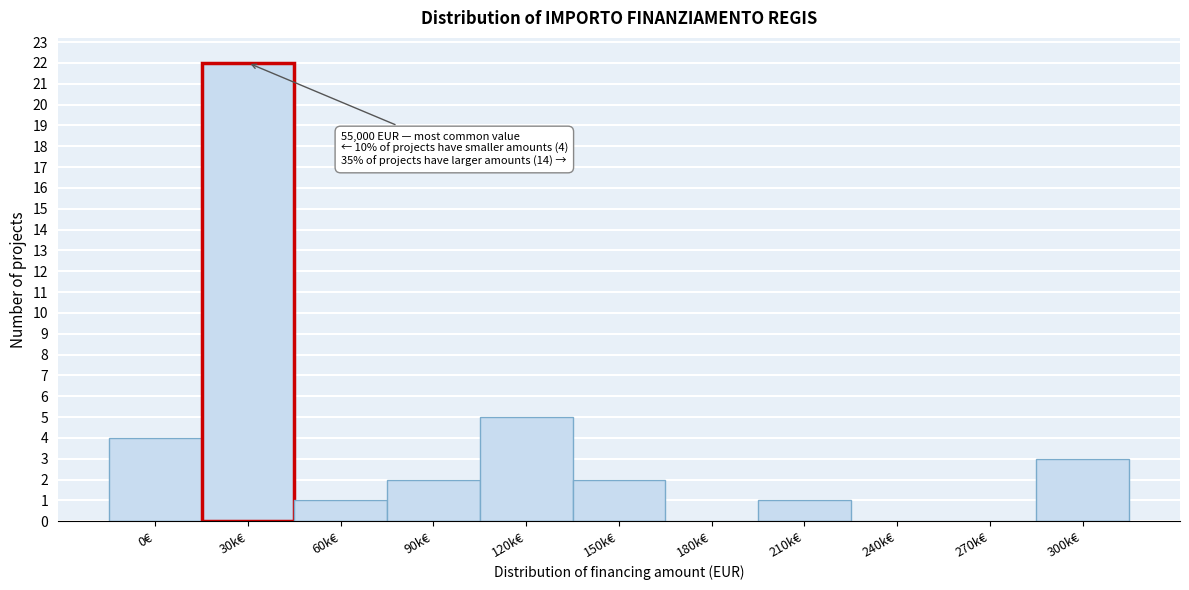

Reading right to left, what are all the values shown in this chart?

300k€=3	270k€=0	240k€=0	210k€=1	180k€=0	150k€=2	120k€=5	90k€=2	60k€=1	30k€=22	0€=4